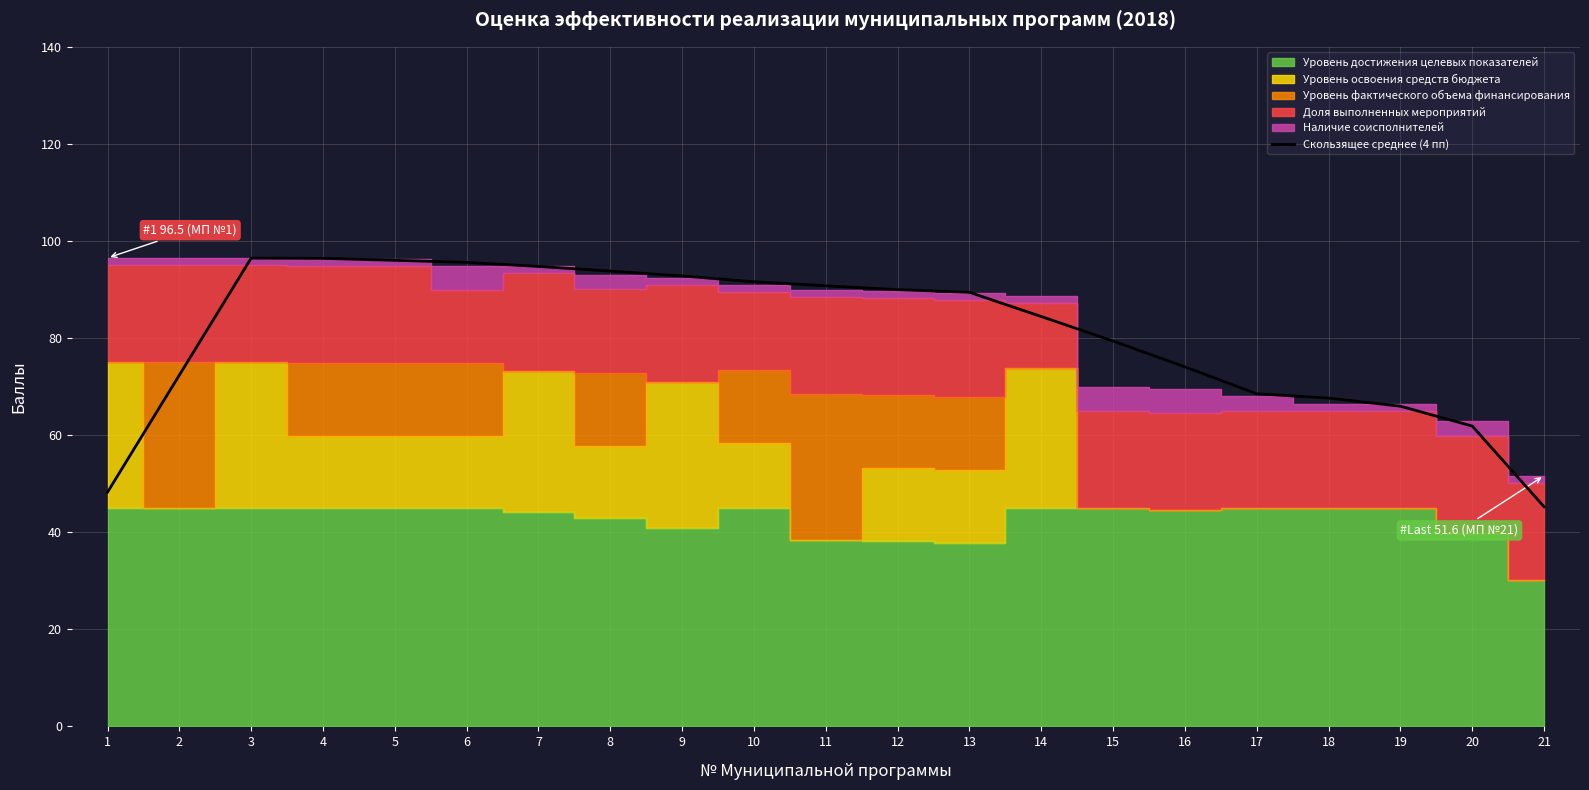

At which category does the data reach its first local peak?

3